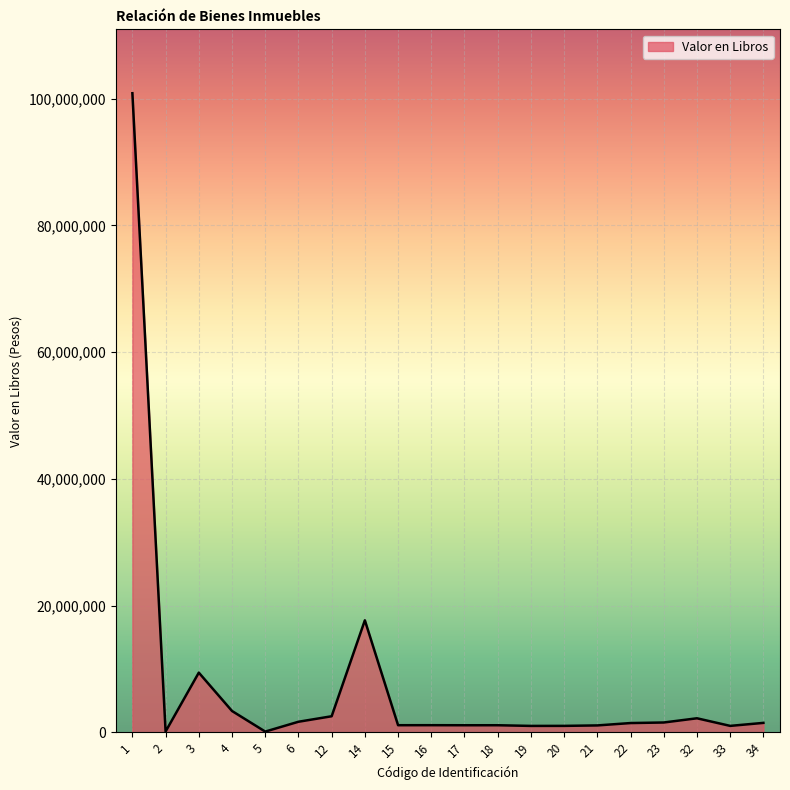

How many lines are shown in the chart?

1